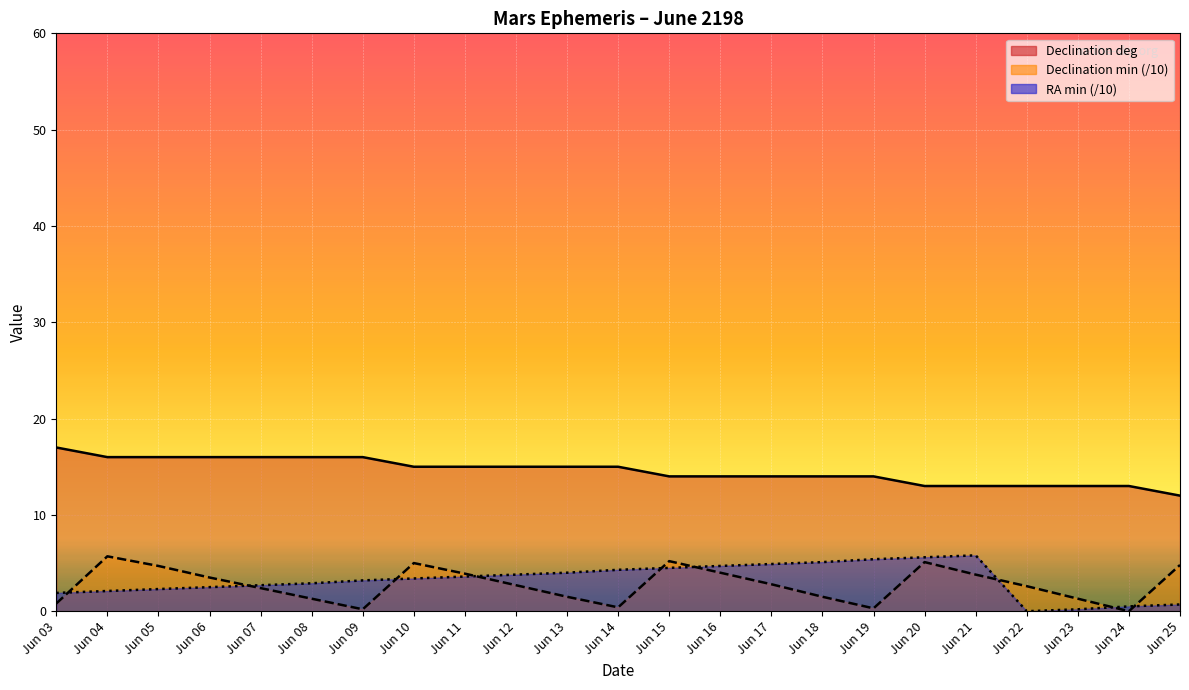

At which category does the chart reach its minimum across all series?

Jun 22